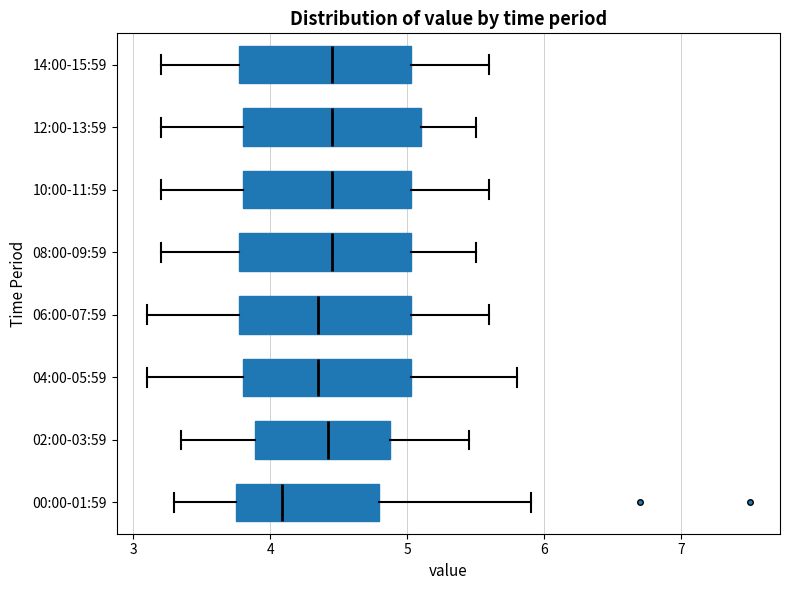

Where does the right whisker of the box for 06:00-07:59 end on the x-axis? The values are not printed on the chart, so give them approximately, as read against the axis.

5.6